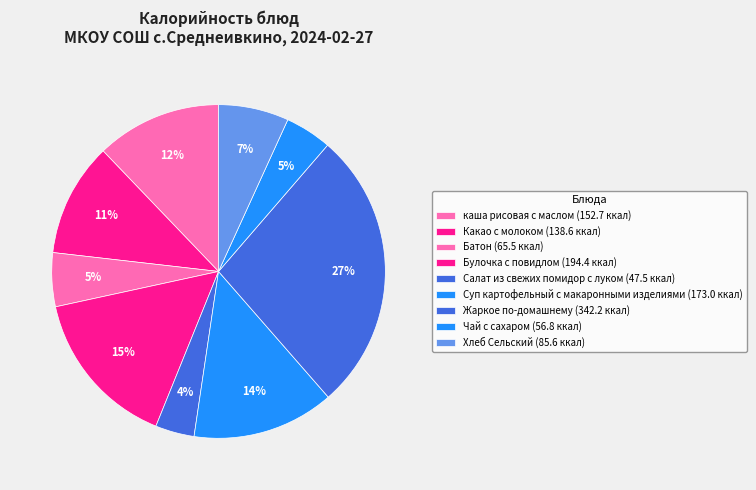

How many slices are in this pie chart?

9